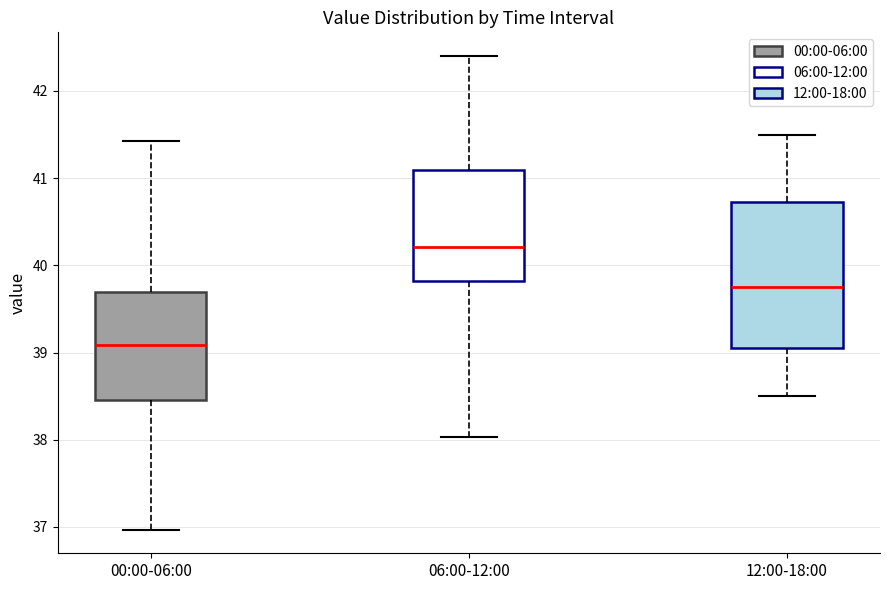

Which box's median line is the highest?

06:00-12:00